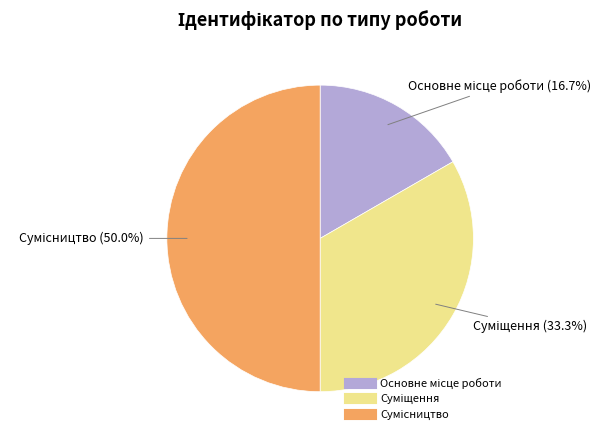

Count the number of slices in the pie.

3